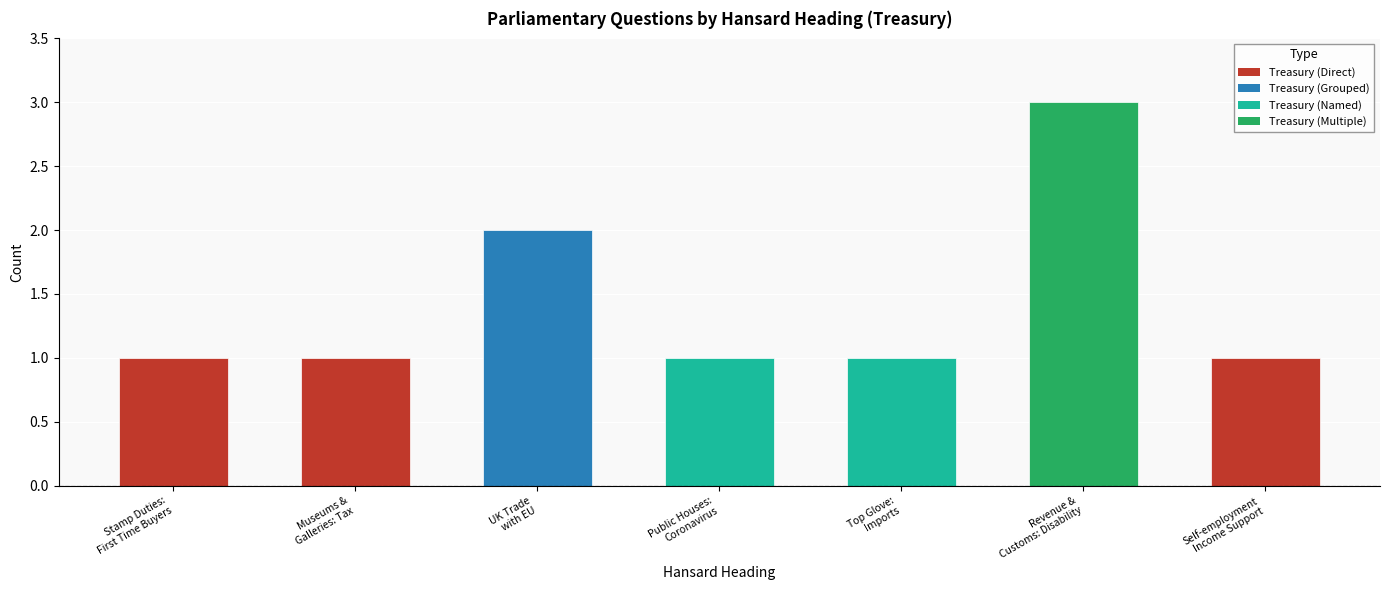

Reading right to left, transcribe all the data shown in this chart.

Self-employment
Income Support=1	Revenue &
Customs: Disability=3	Top Glove:
Imports=1	Public Houses:
Coronavirus=1	UK Trade
with EU=2	Museums &
Galleries: Tax=1	Stamp Duties:
First Time Buyers=1